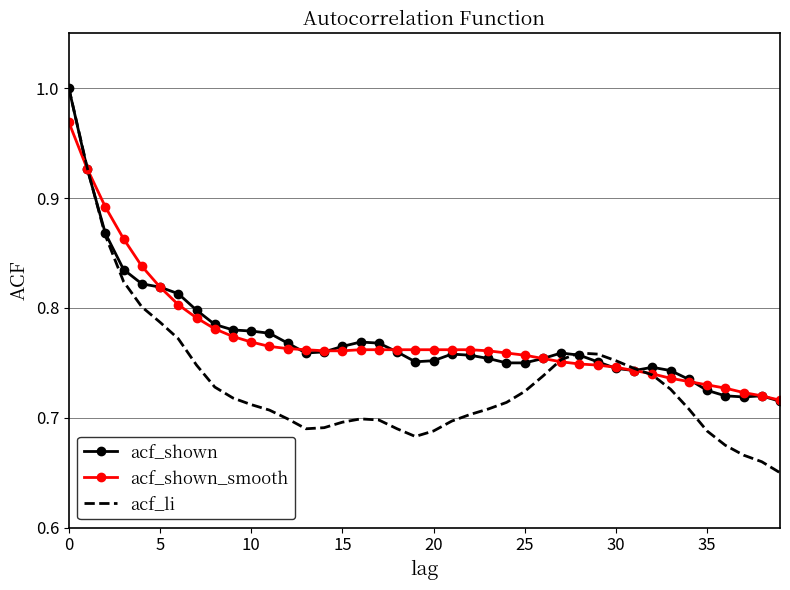

Which series has the widest spread of values?

acf_li